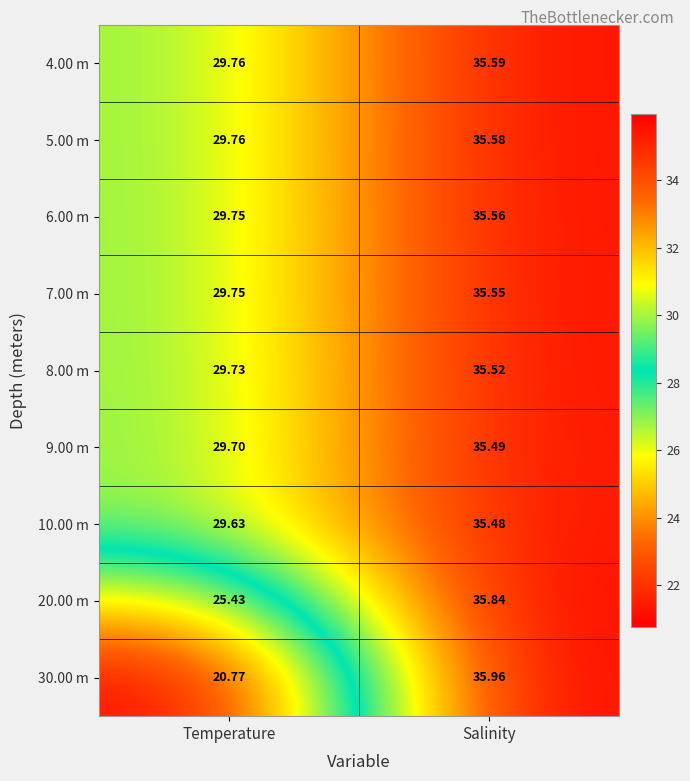

At which label does 6.00 m first exceed 35?

Salinity